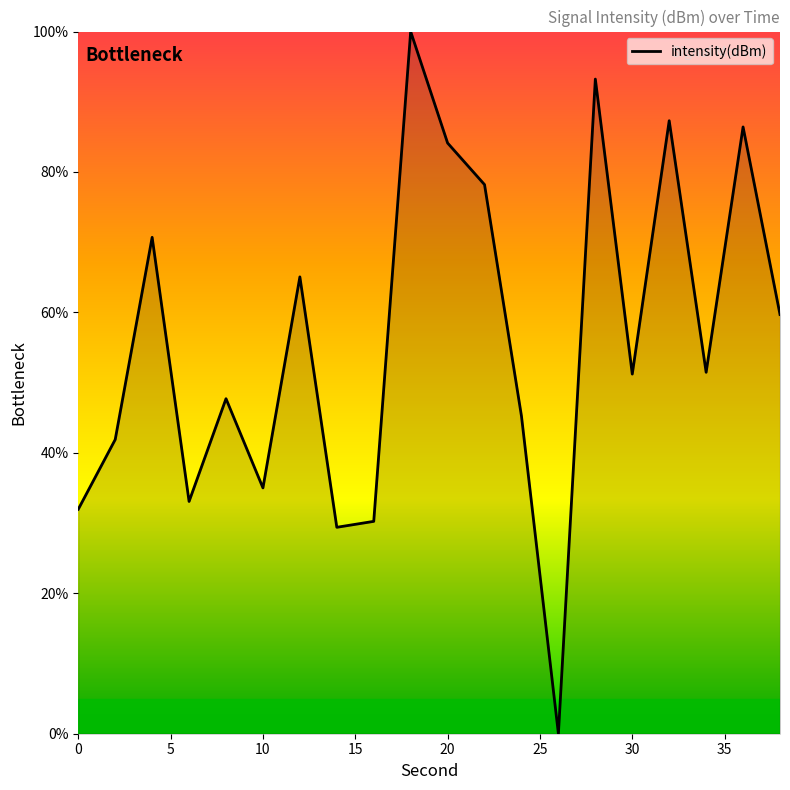

What is the maximum value shown in the chart?

100.0